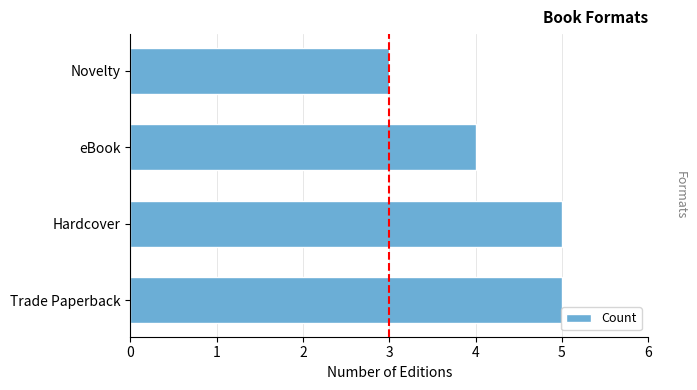

What value does the data have at Novelty?

3